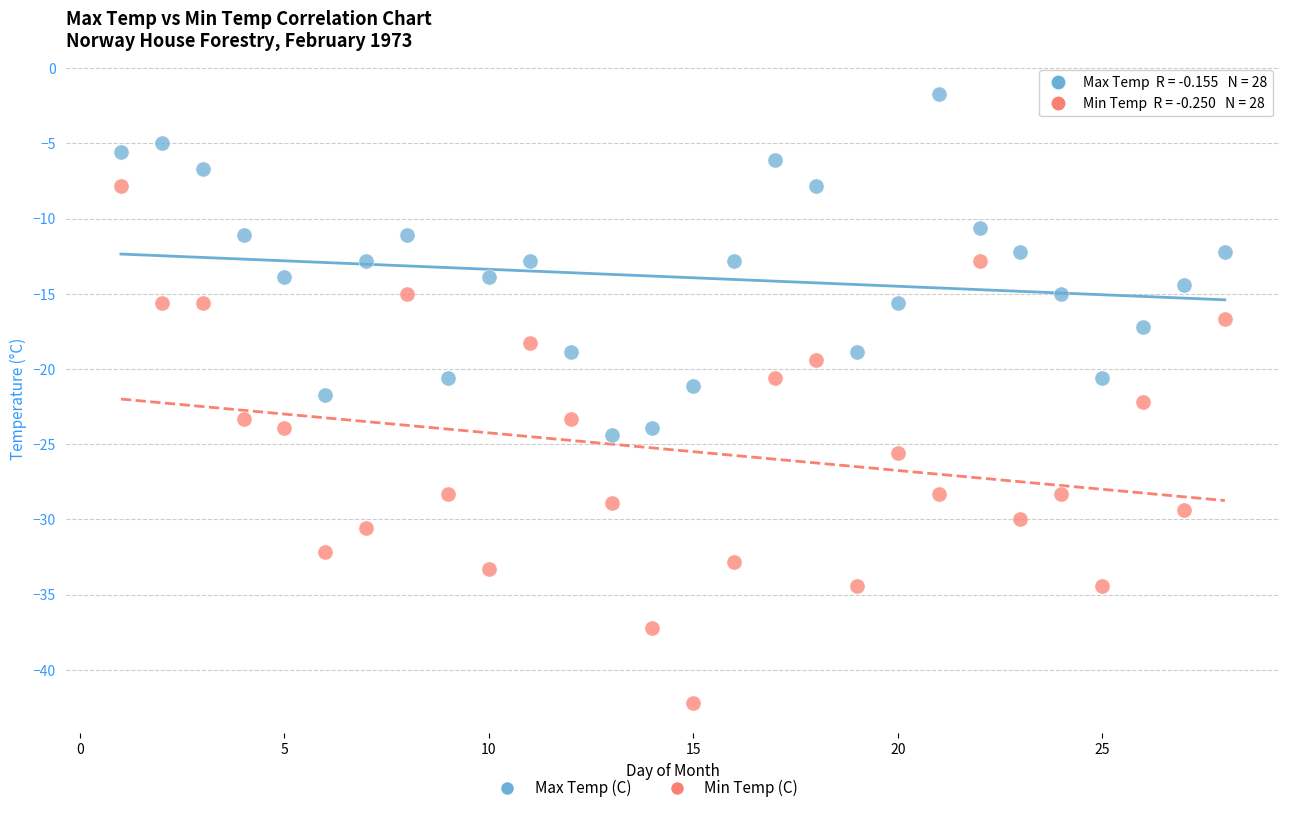

Which series has the largest Y range (max minus min)?

Min Temp (C)